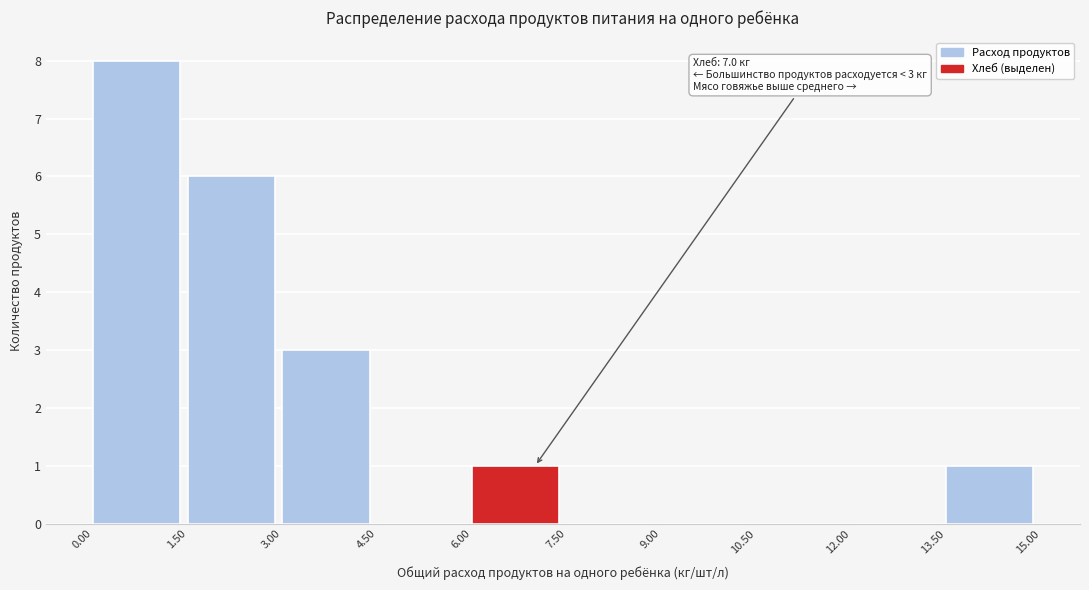

Over which range of the x-axis is the bar tallest?

0.00 to 1.50